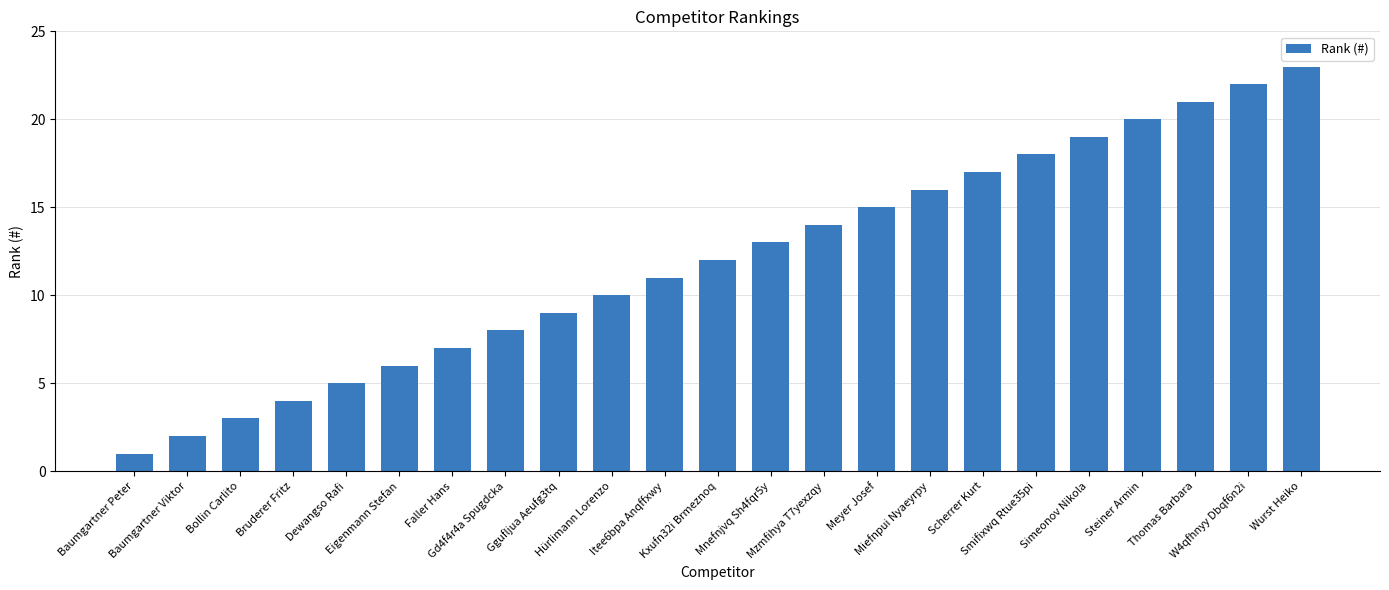

What is the greatest value displayed?

23